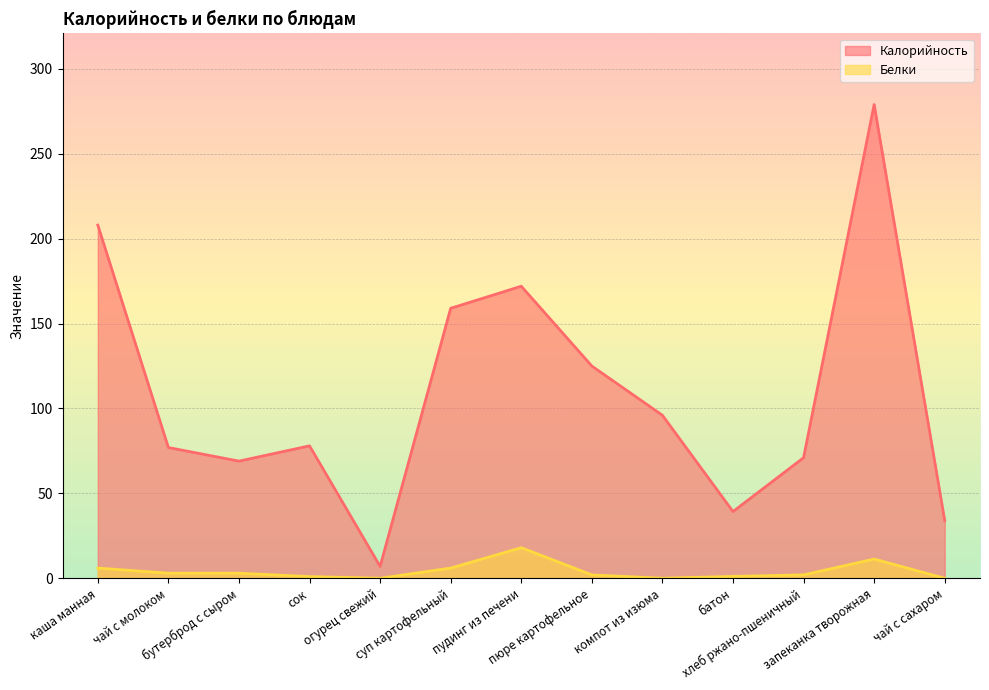

What is the difference between the maximum and minimum values in the Белки series?

18.0